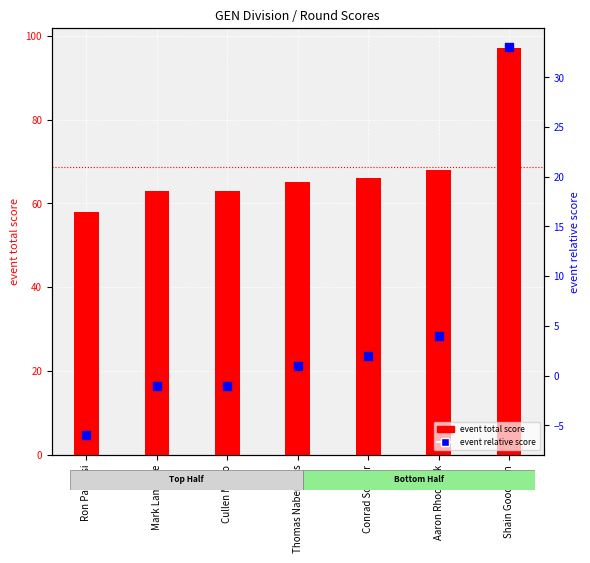

At how many categories does at least one series exceed 55?

7